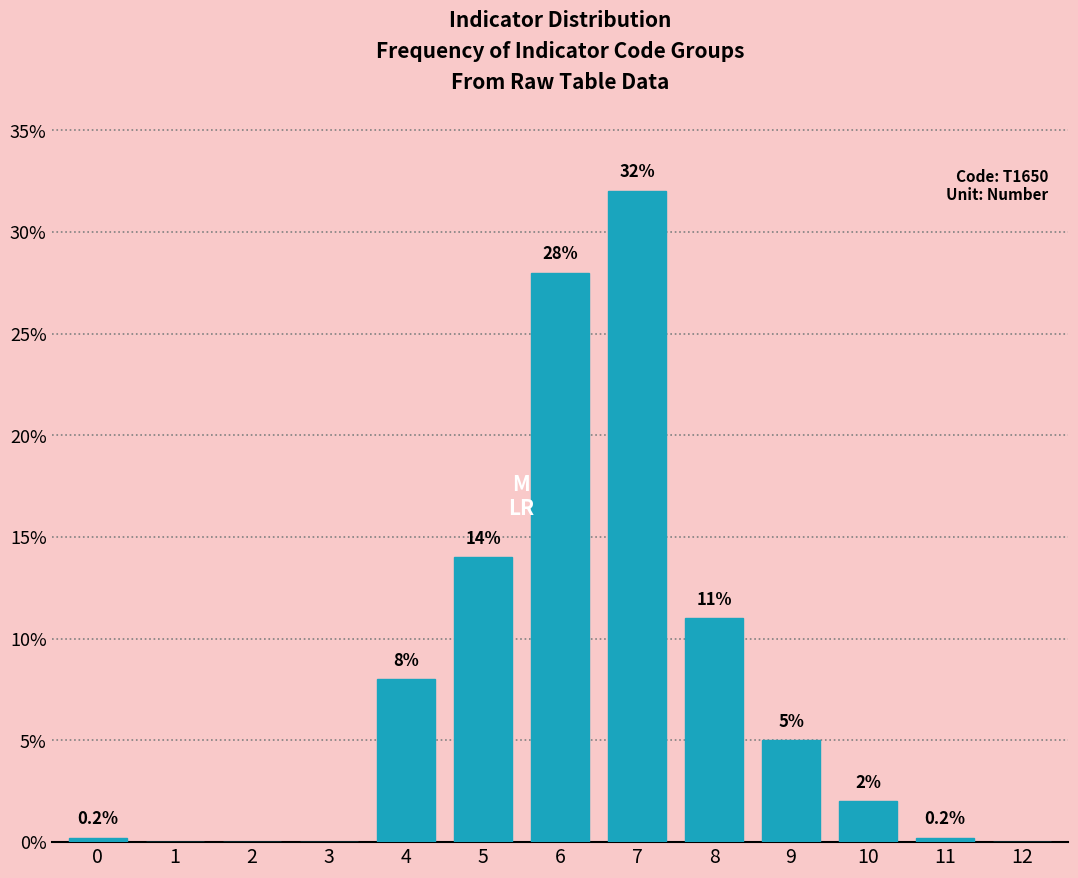

Reading right to left, transcribe all the data shown in this chart.

12=0.0	11=0.2	10=2.0	9=5.0	8=11.0	7=32.0	6=28.0	5=14.0	4=8.0	3=0.0	2=0.0	1=0.0	0=0.2